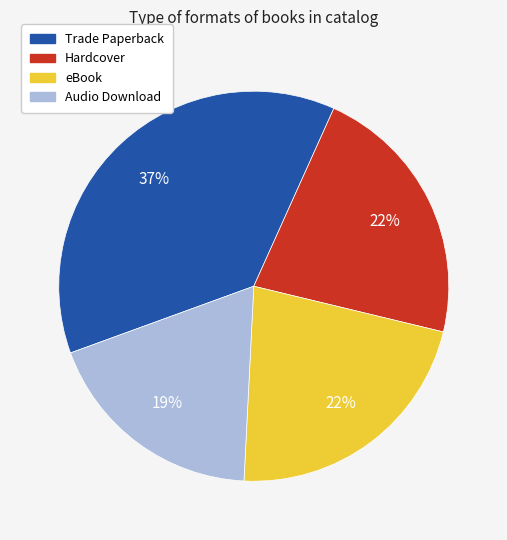

To the nearest percent, what percentage of the pie is Audio Download?

19%